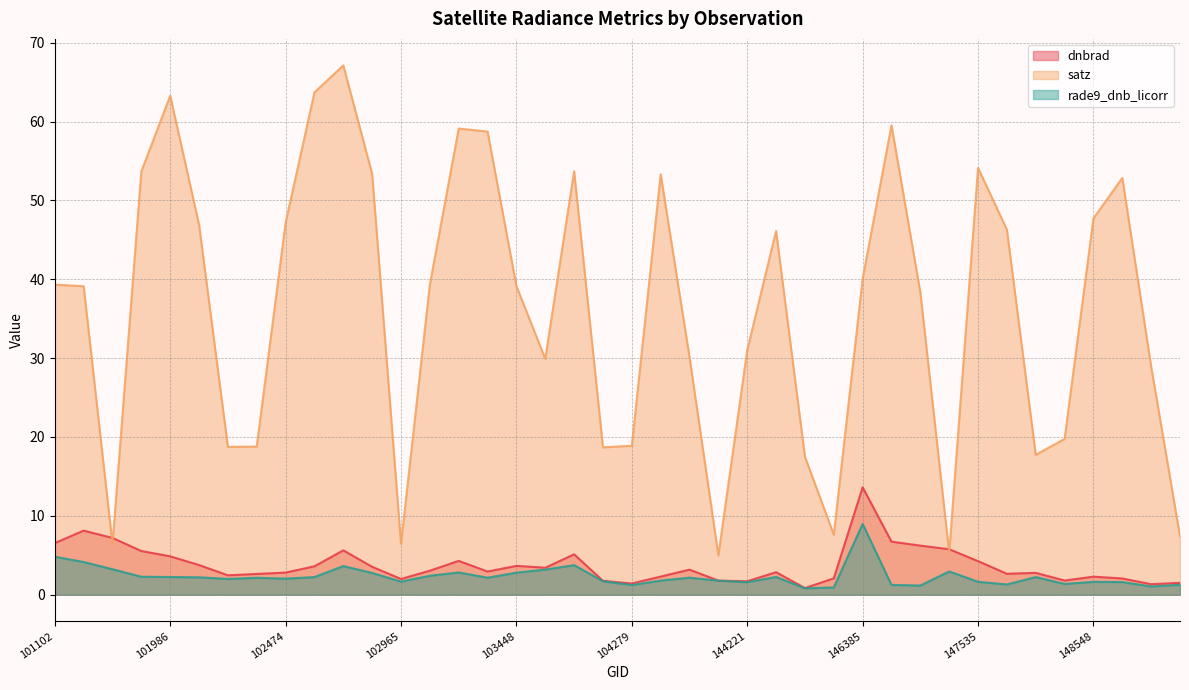

At 102352, list the series in order from largest to smallest.

satz, dnbrad, rade9_dnb_licorr